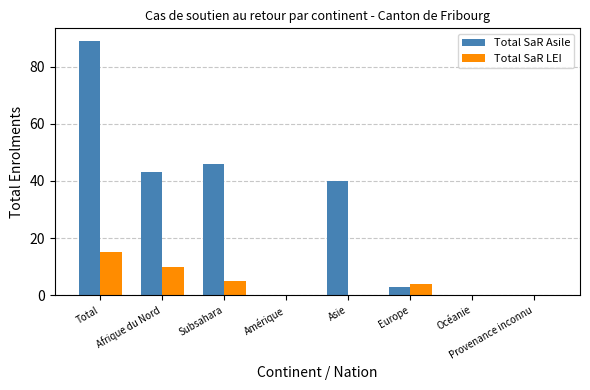

Count the number of data series in this chart.

2